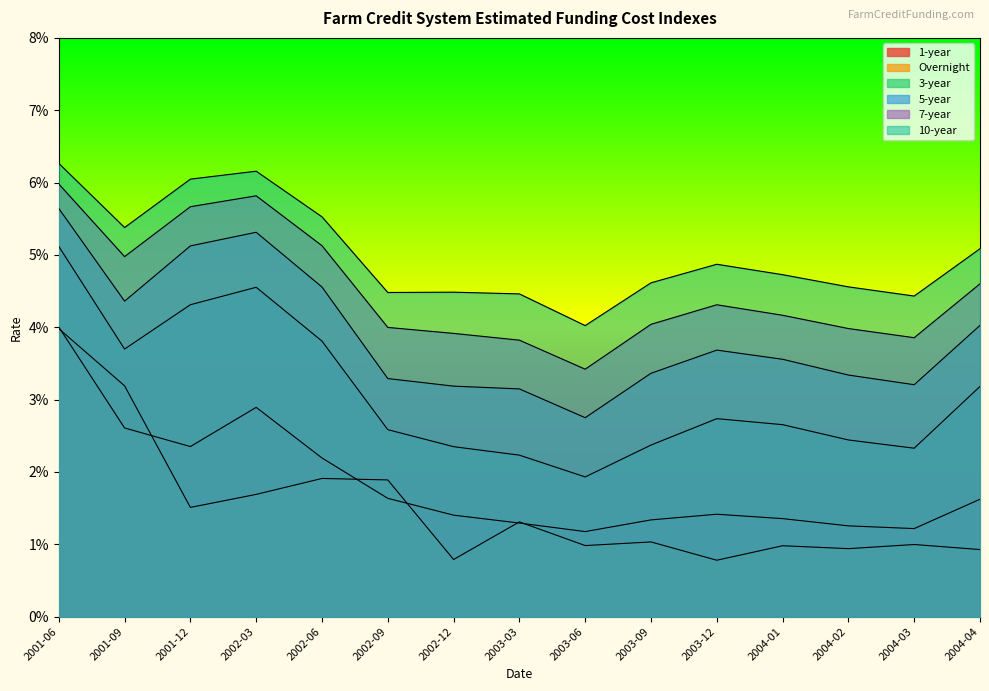

Is the value of 7-year at 2001-09 greater than the value of 10-year at 2004-01?

Yes